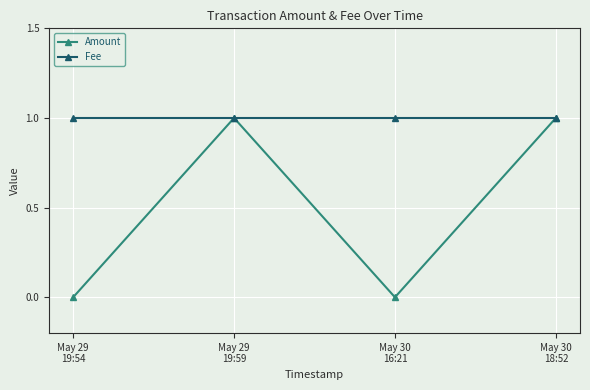

What is the sum of all Fee values?

4